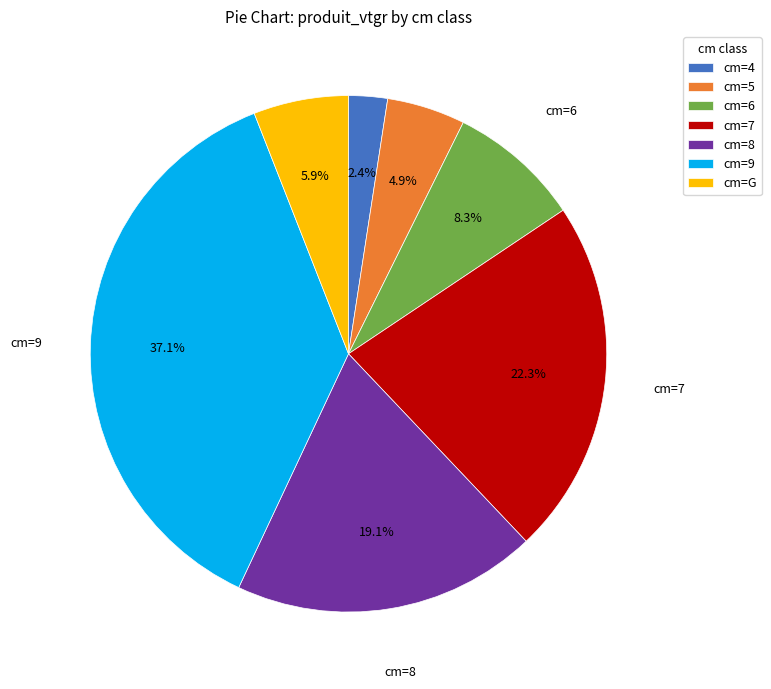

Does cm=7 represent more than half of the total?

No